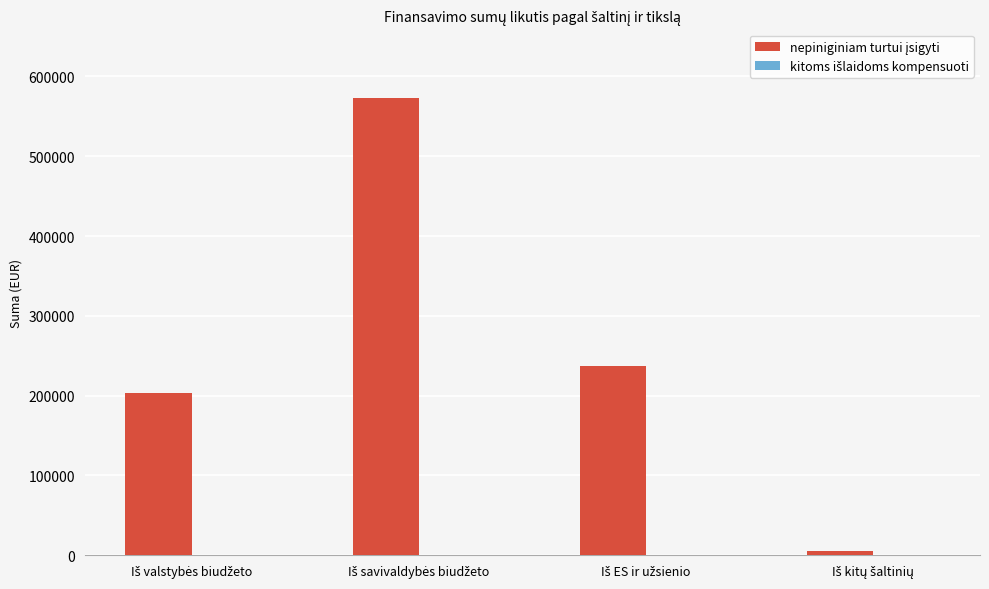

What is the maximum value shown in the chart?

573137.6